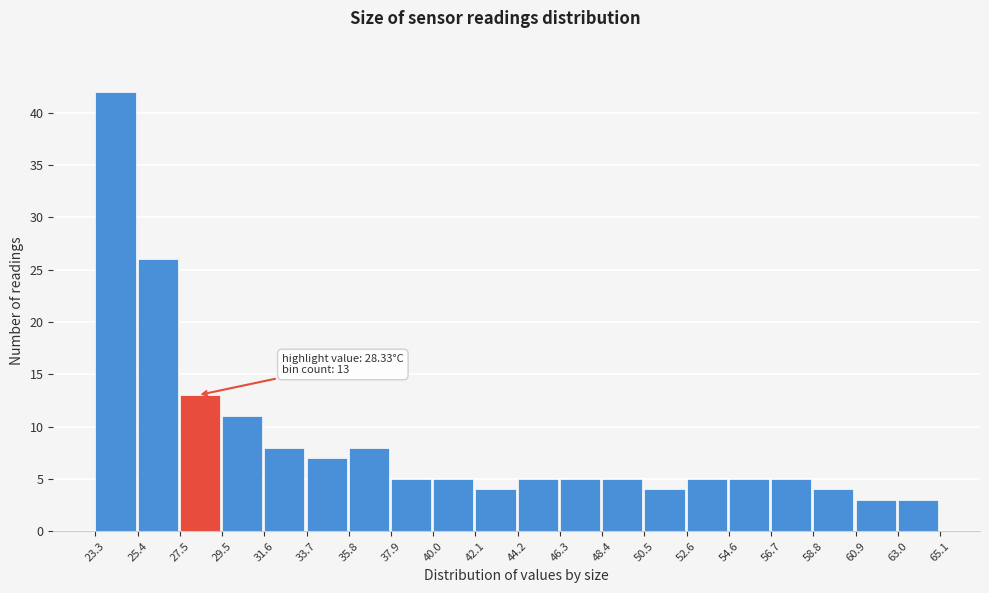

Over which range of the x-axis is the bar tallest?

23.3 to 25.4